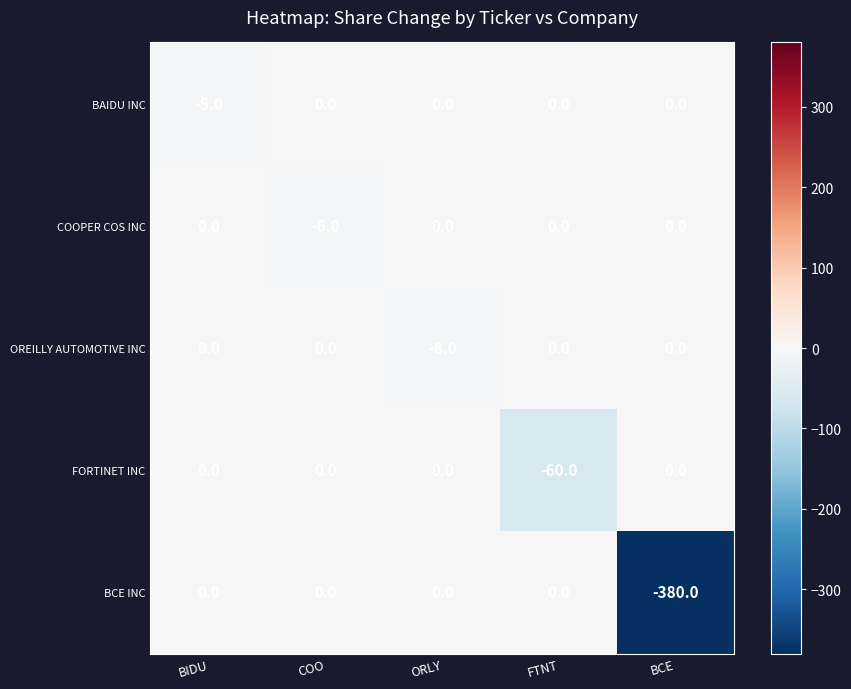

At which label is FORTINET INC closest to -30?

BIDU